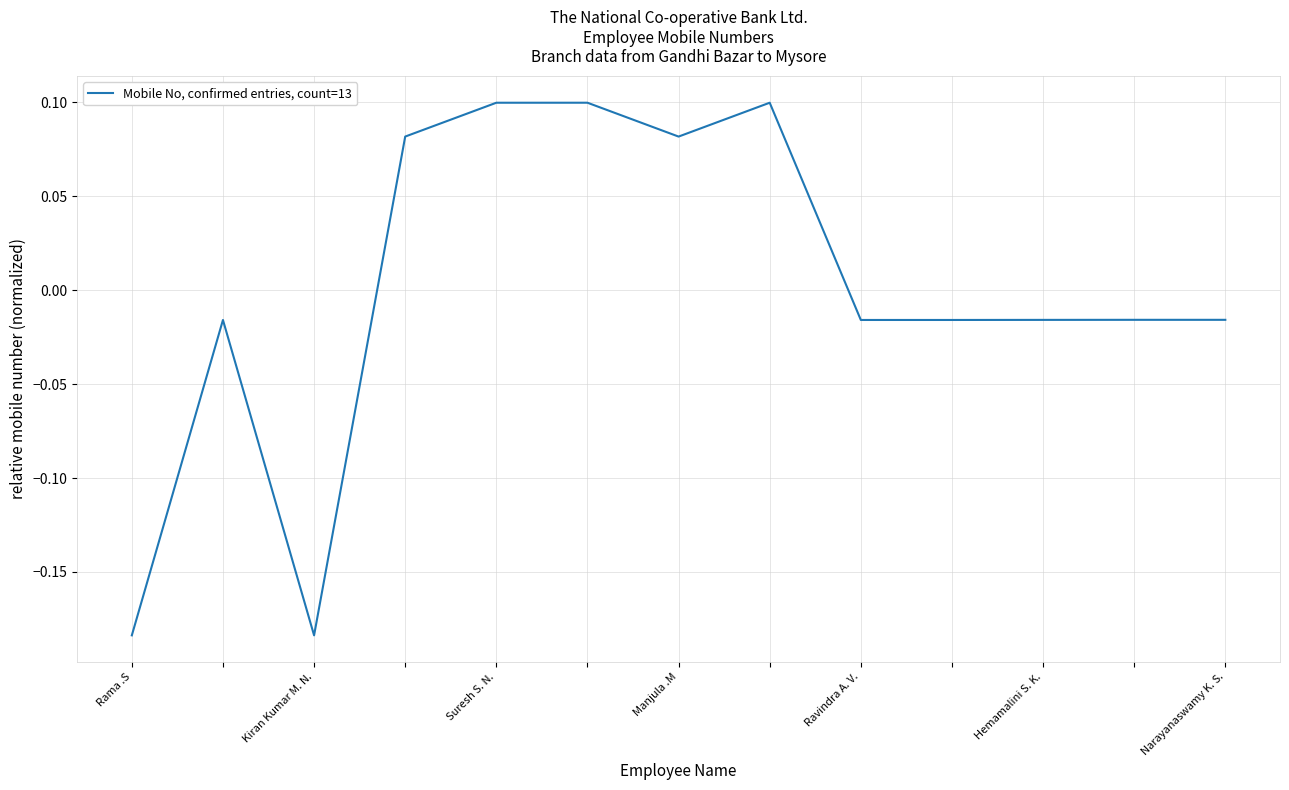

What is the difference between the maximum and minimum values?

0.3